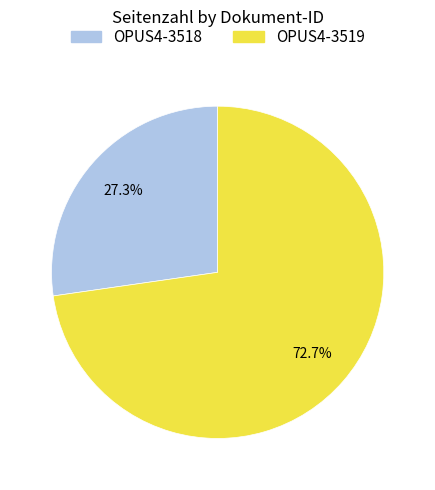

What is the ratio of the value at OPUS4-3519 to the value at OPUS4-3518?

2.7